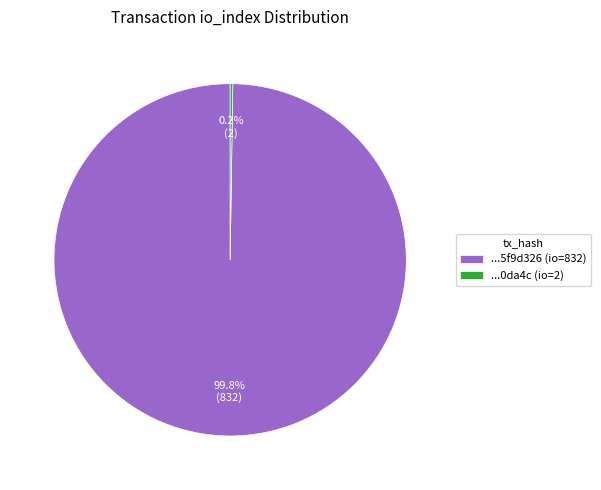

Which category accounts for the majority?

...5f9d326 (io=832)